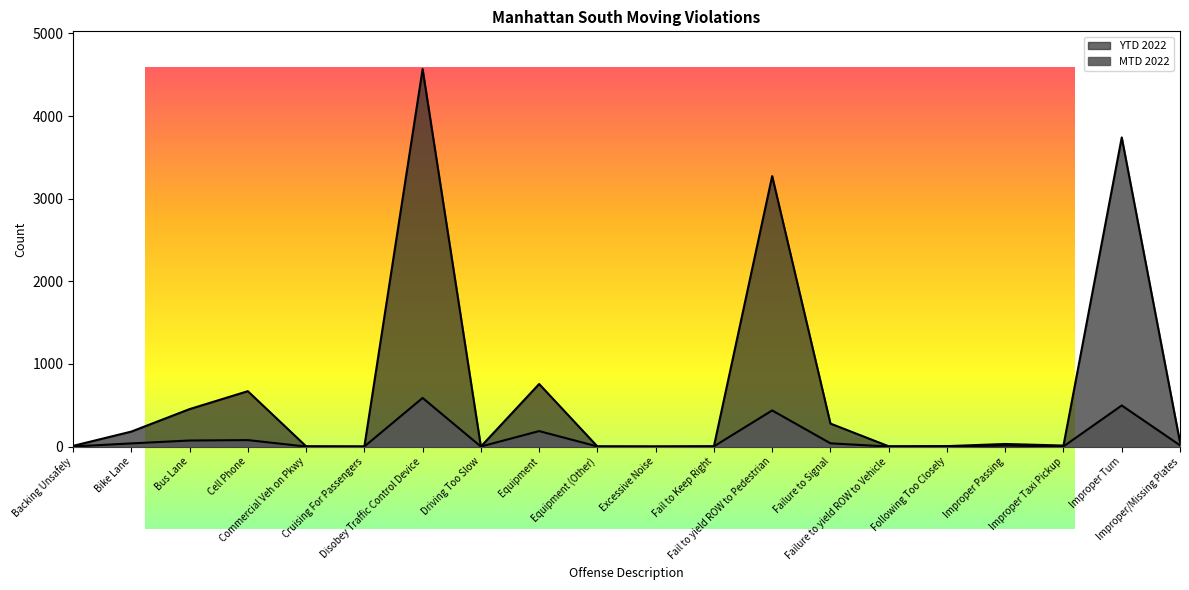

True or false: YTD 2022 and MTD 2022 cross at least once.

False